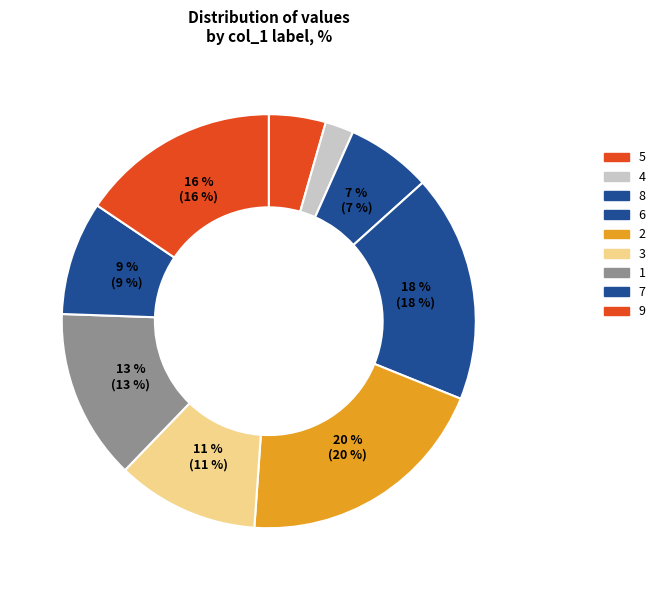

What is the ratio of the value at 6 to the value at 8?

2.7